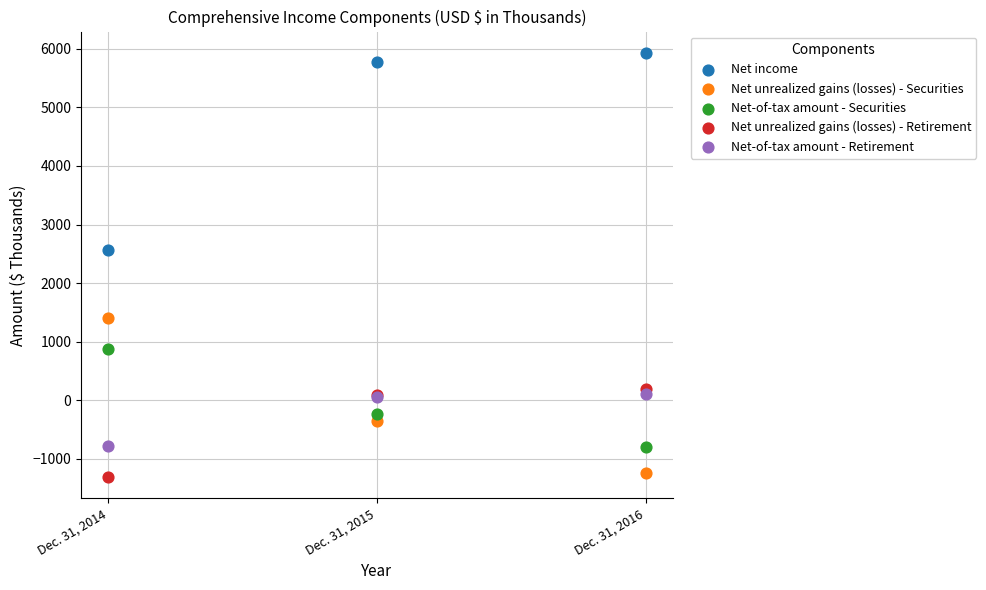

Across all series, what Y value is closest to 2310?

2570